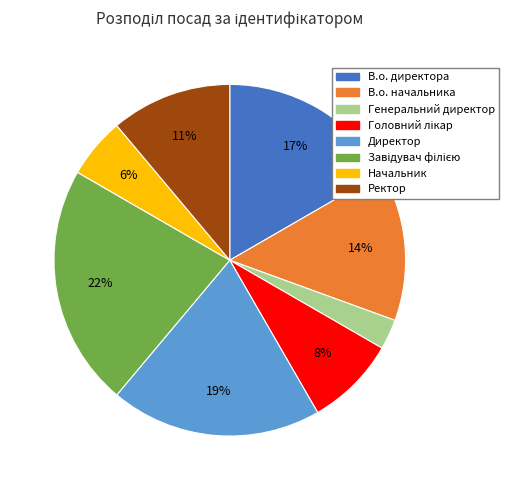

What percentage is the В.о. директора slice, to the nearest percent?

17%